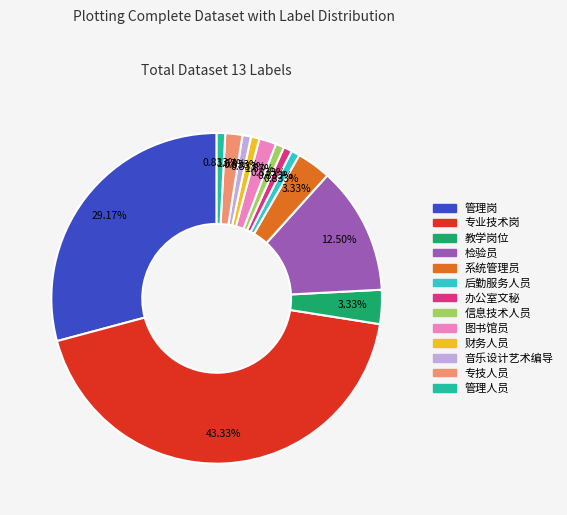

Is there a majority slice in this chart?

No